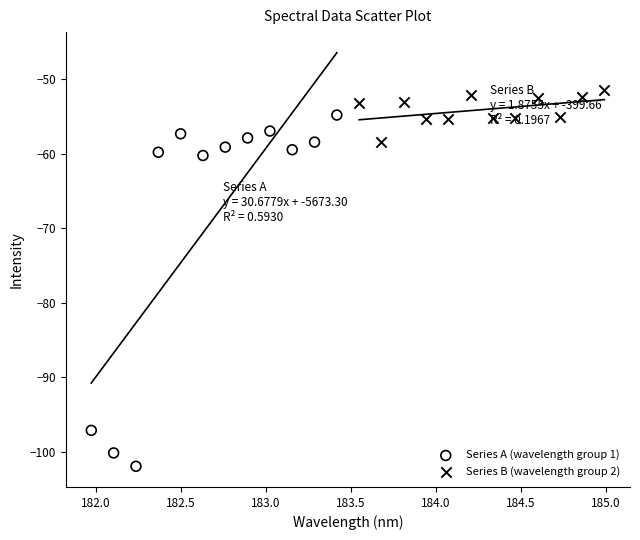

Which series contains the highest Y value?

Series B (wavelength group 2)